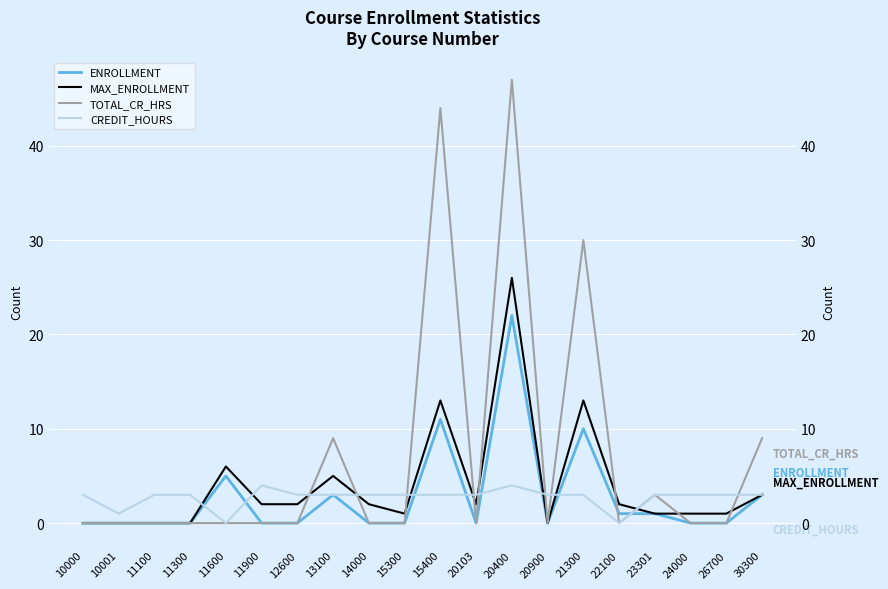

What is the difference between the maximum and minimum values in the TOTAL_CR_HRS series?

47